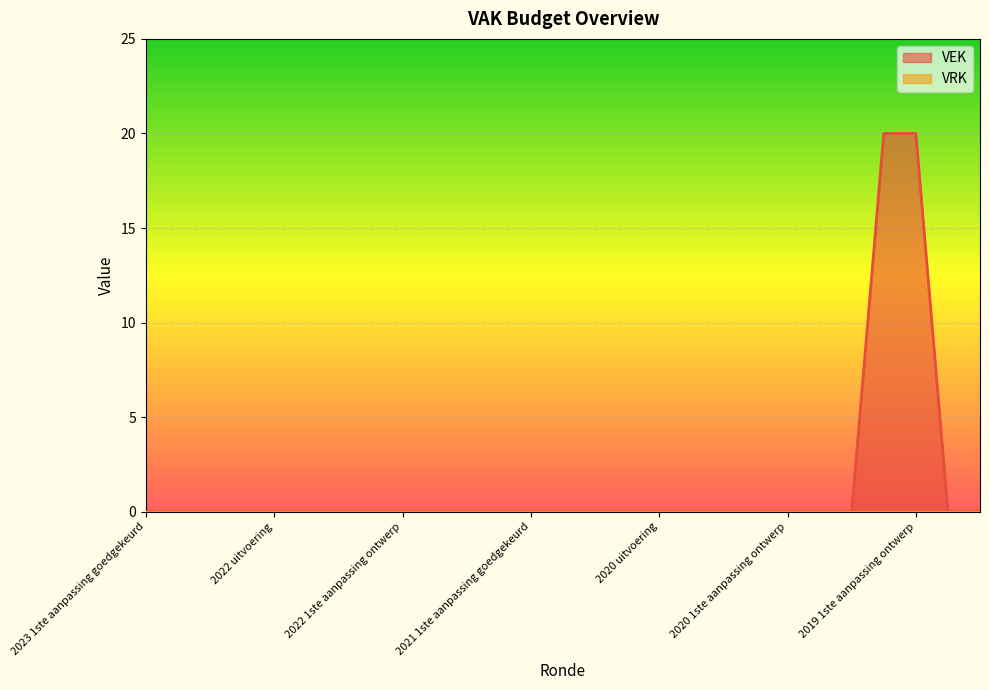

How many lines are shown in the chart?

2